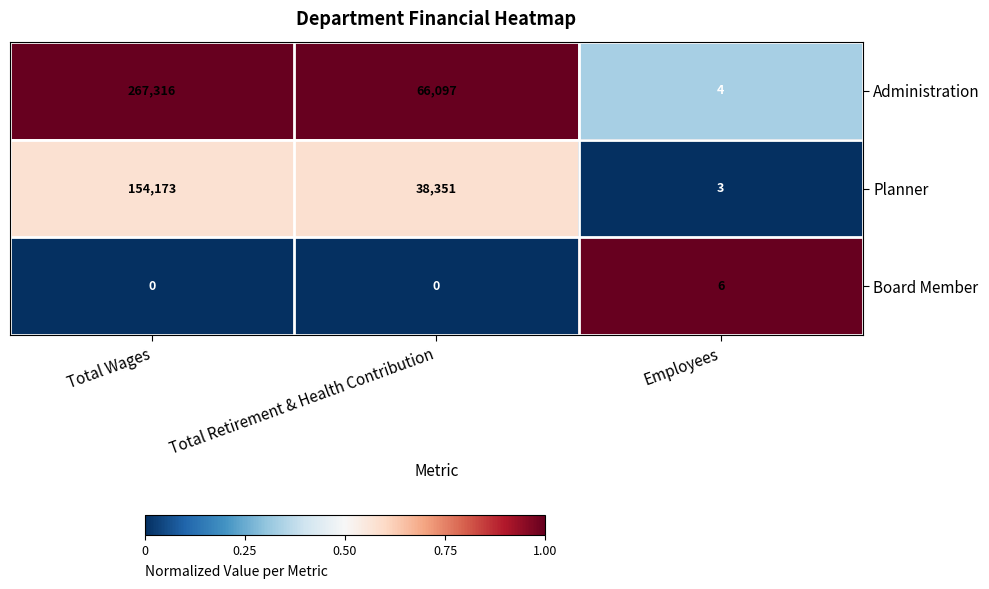

The value of Planner at Employees is 4. True or false?

False